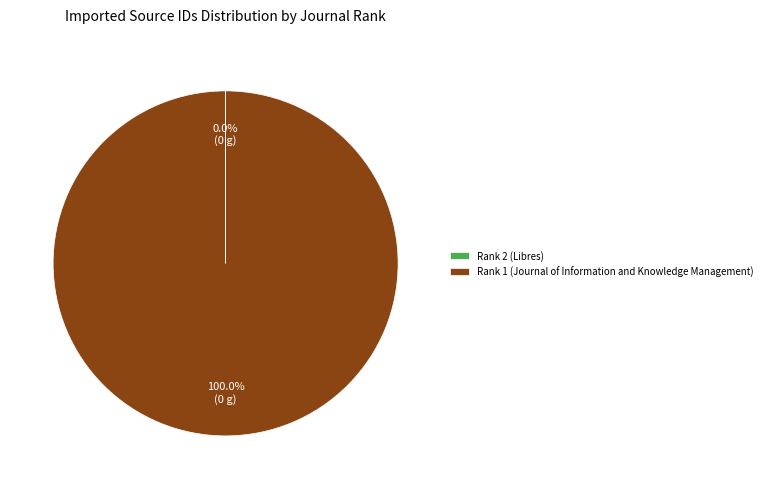

The Rank 1 (Journal of Information and Knowledge Management) slice represents 100% of the pie. True or false?

True